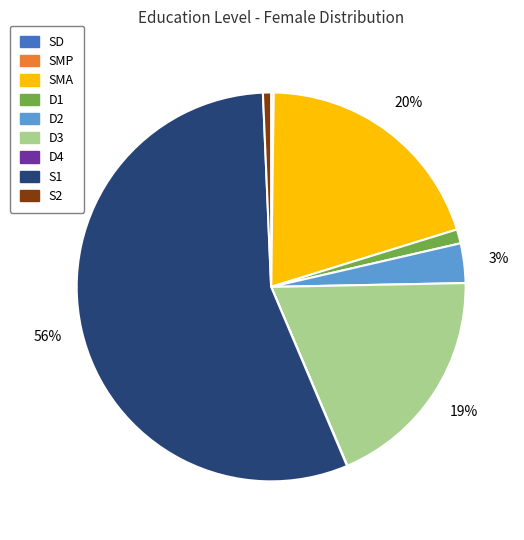

To the nearest percent, what is the difference between the largest and smallest slice percentages?

56%